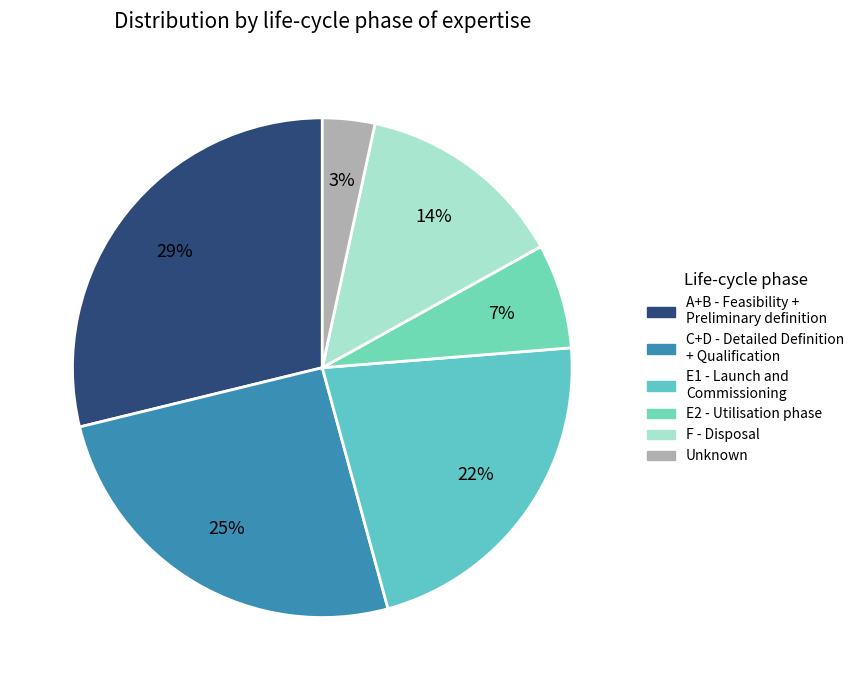

Rank the categories by value from lowest to highest.

Unknown, E2 - Utilisation phase, F - Disposal, E1 - Launch and Commissioning, C+D - Detailed Definition + Qualification, A+B - Feasibility + Preliminary definition